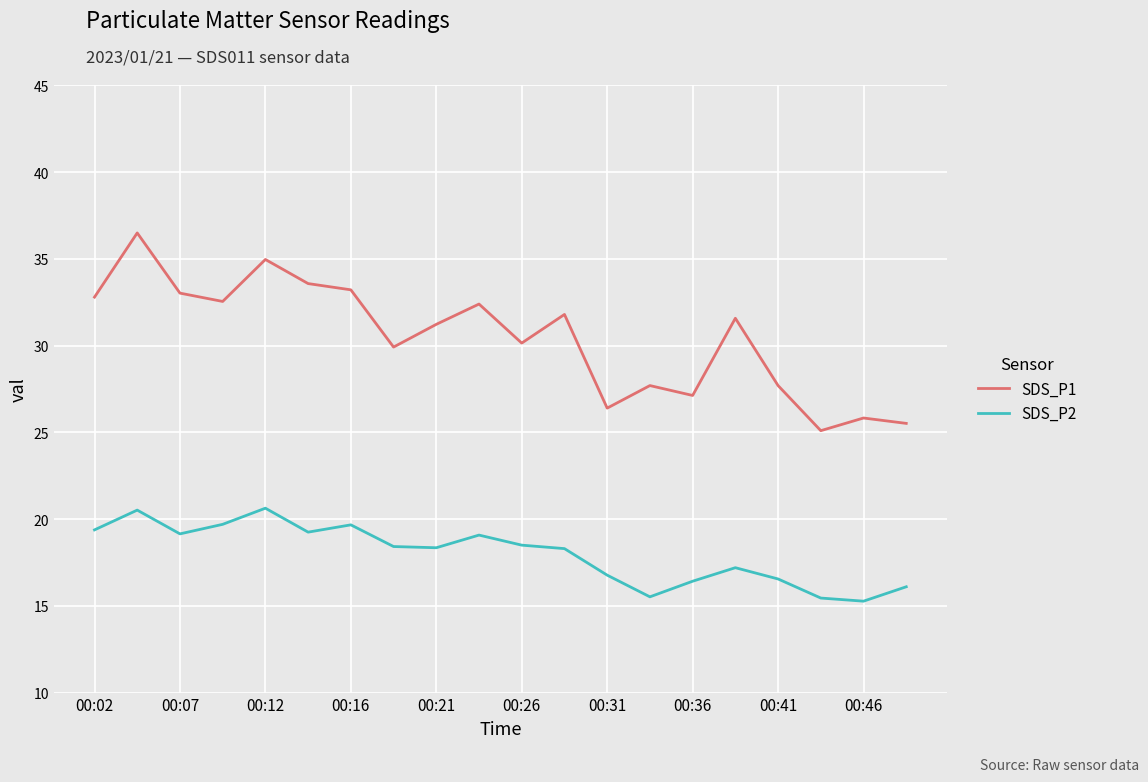

What is the lowest value of the SDS_P1 series?

25.1